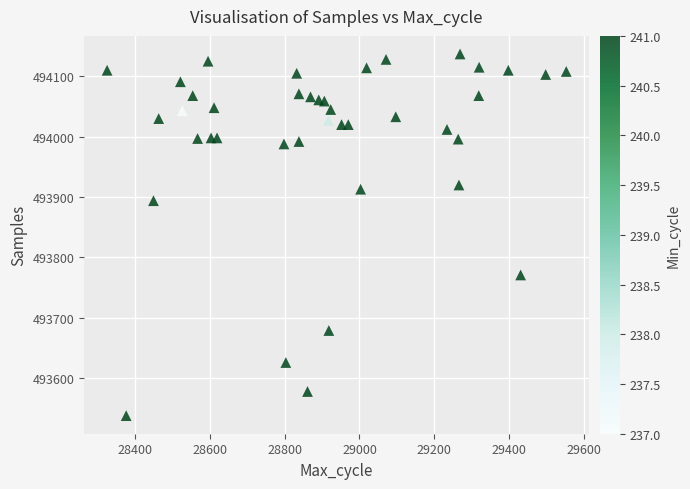

What is the range of Y values (max minus min)?

599